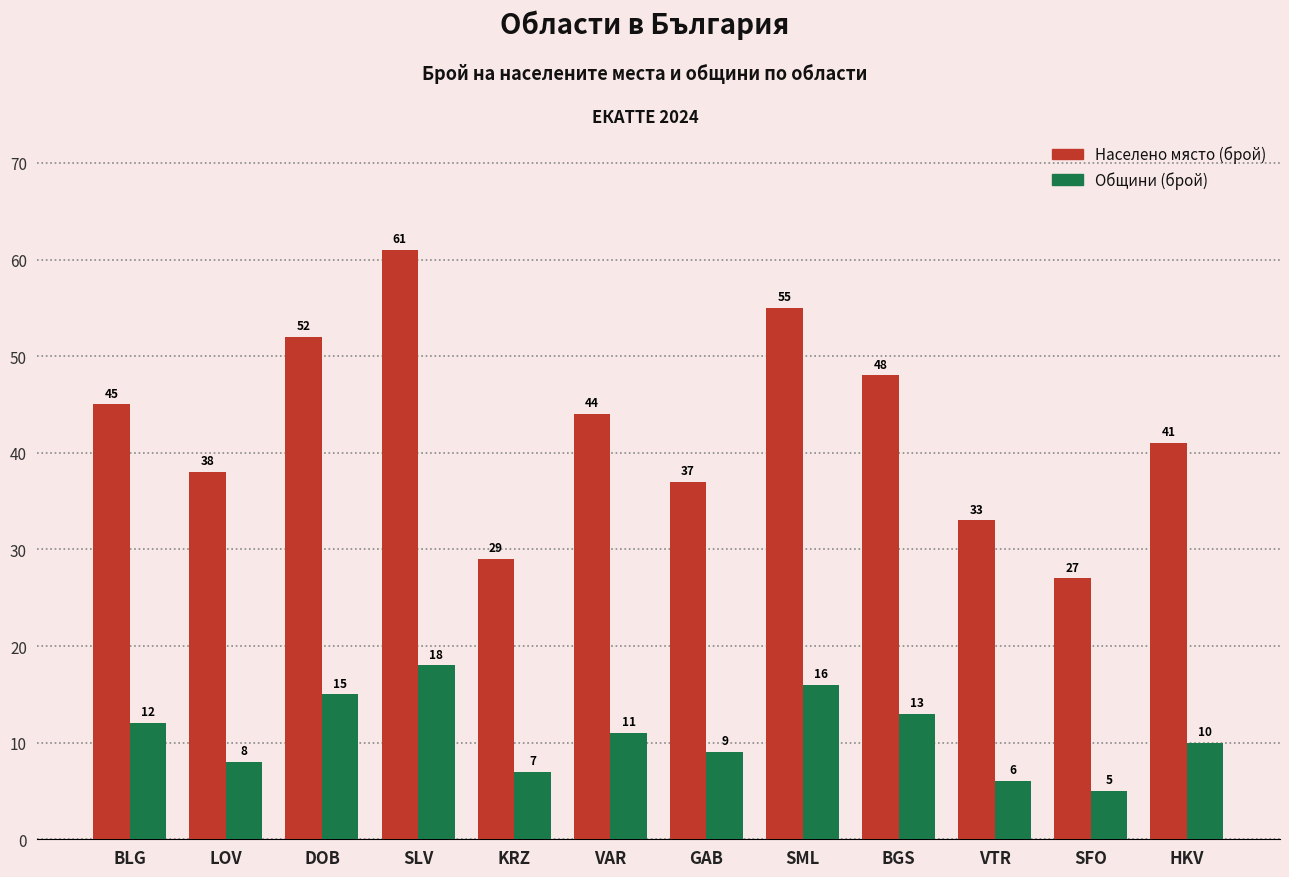

At which category does the chart reach its peak across all series?

SLV